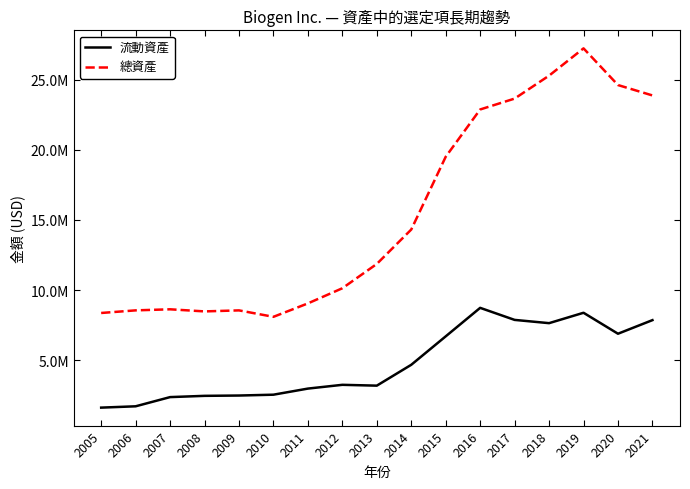

Which series changed the most between 2010 and 2021?

總資產